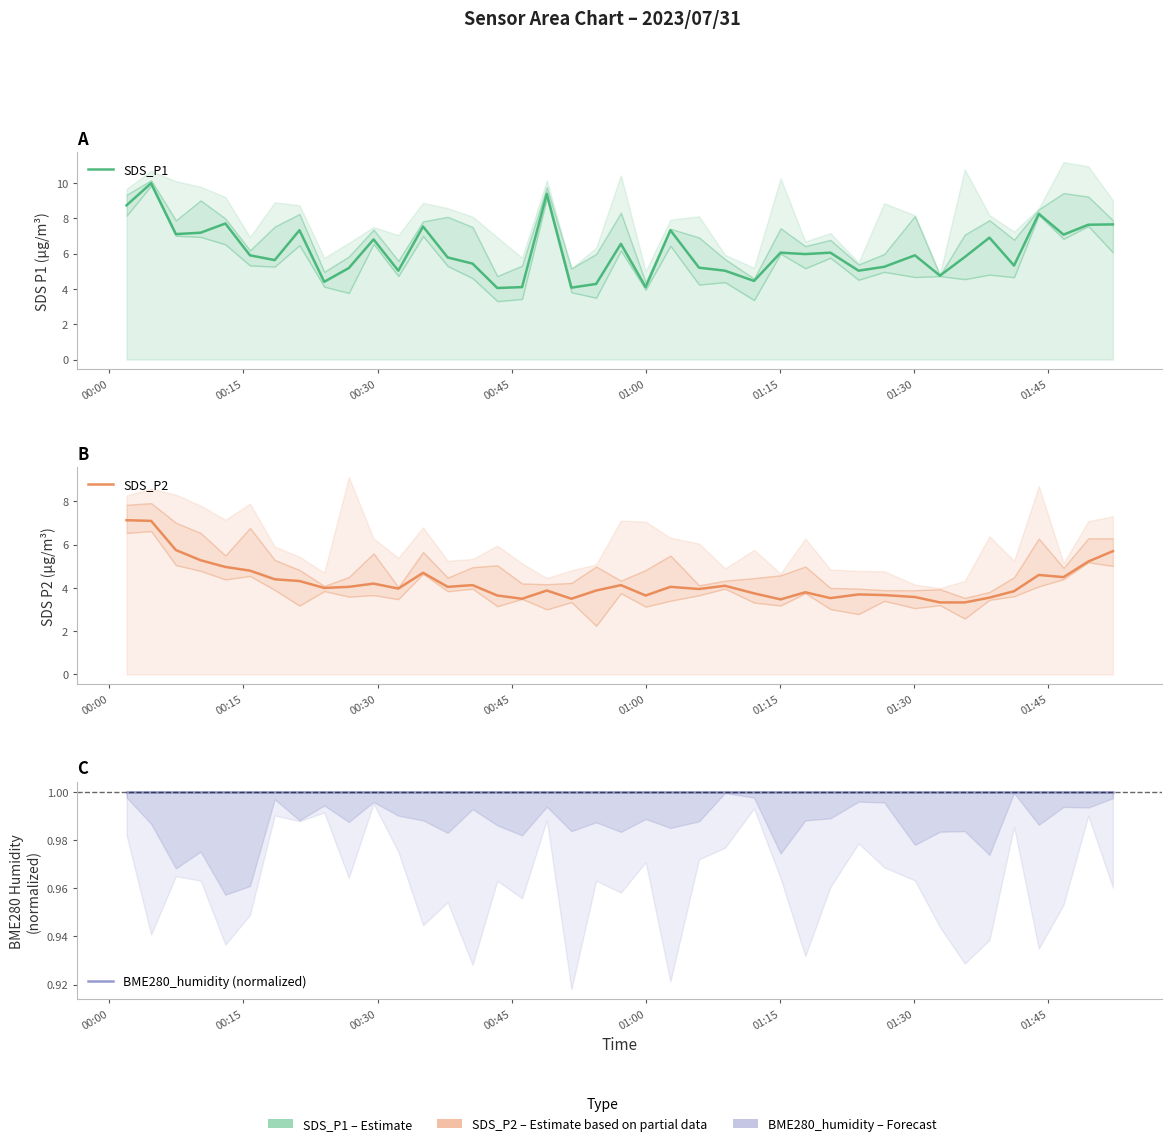

Which series has the largest total across all categories?

SDS_P1